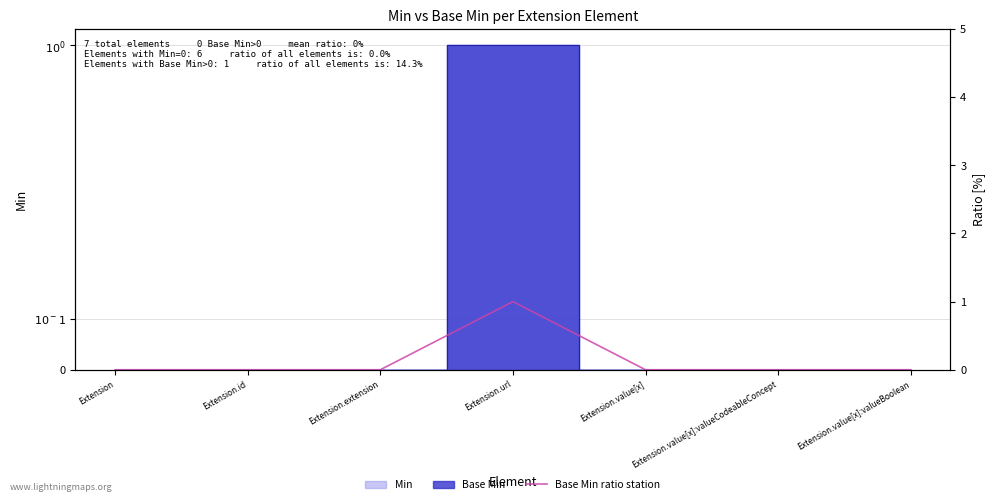

Where is the first local maximum?

Extension.url